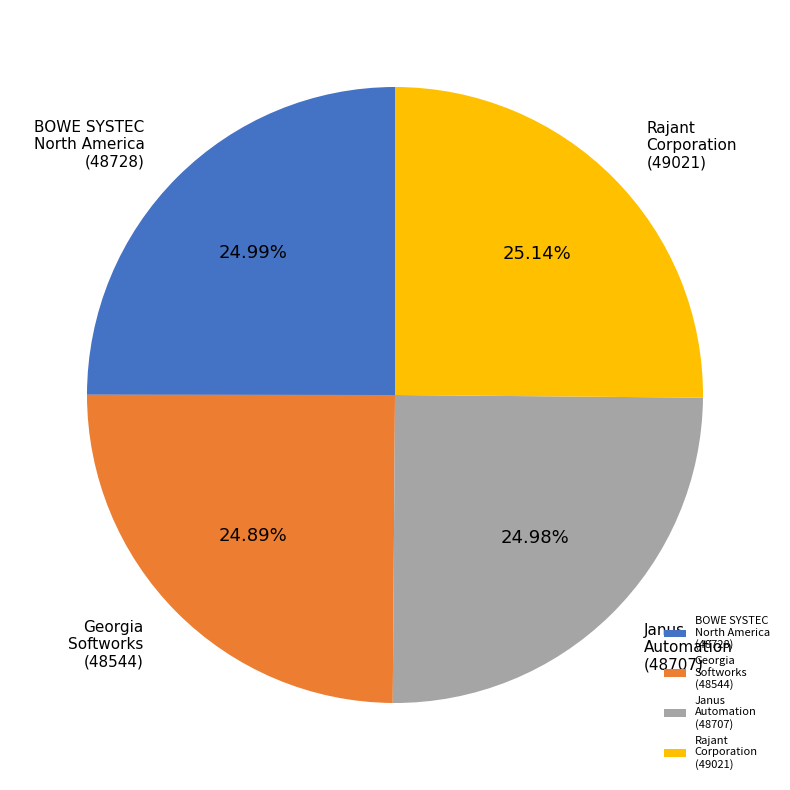

Is there any slice that represents more than half of the pie?

No